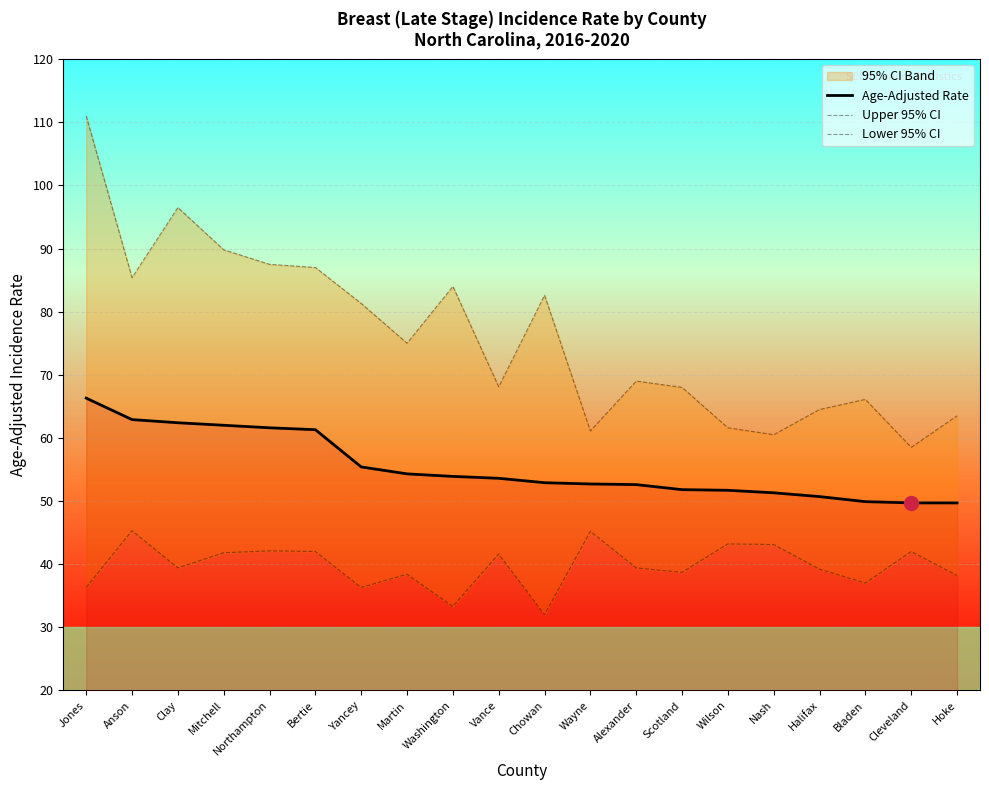

What is the highest value of the Upper 95% CI series?

111.0